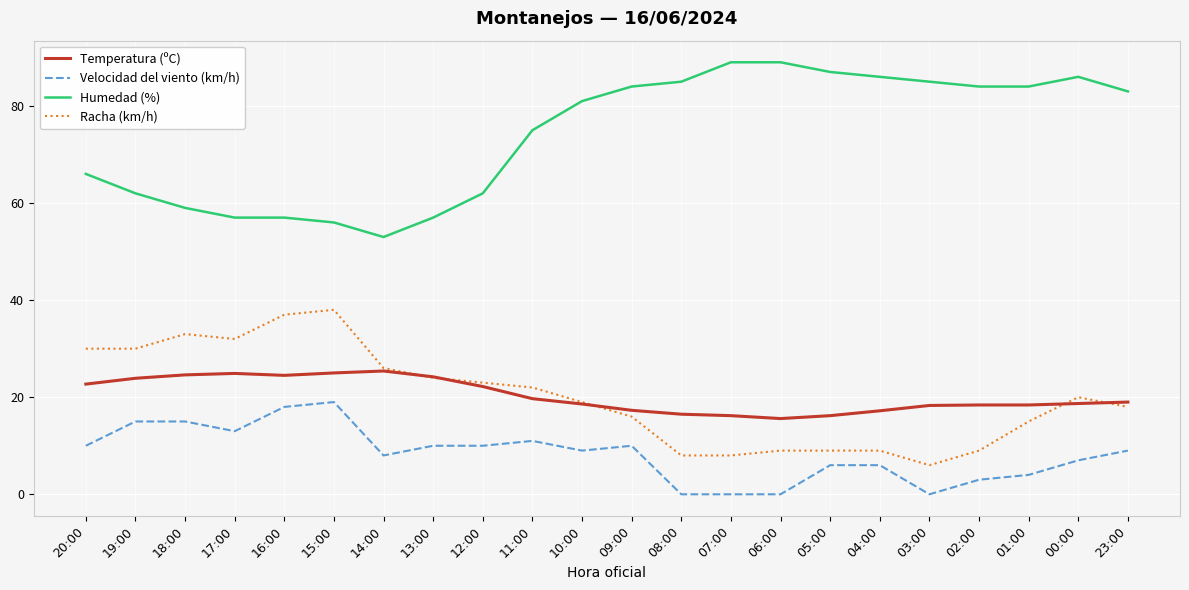

Is the value of Temperatura (ºC) at 16:00 greater than the value of Racha (km/h) at 15:00?

No